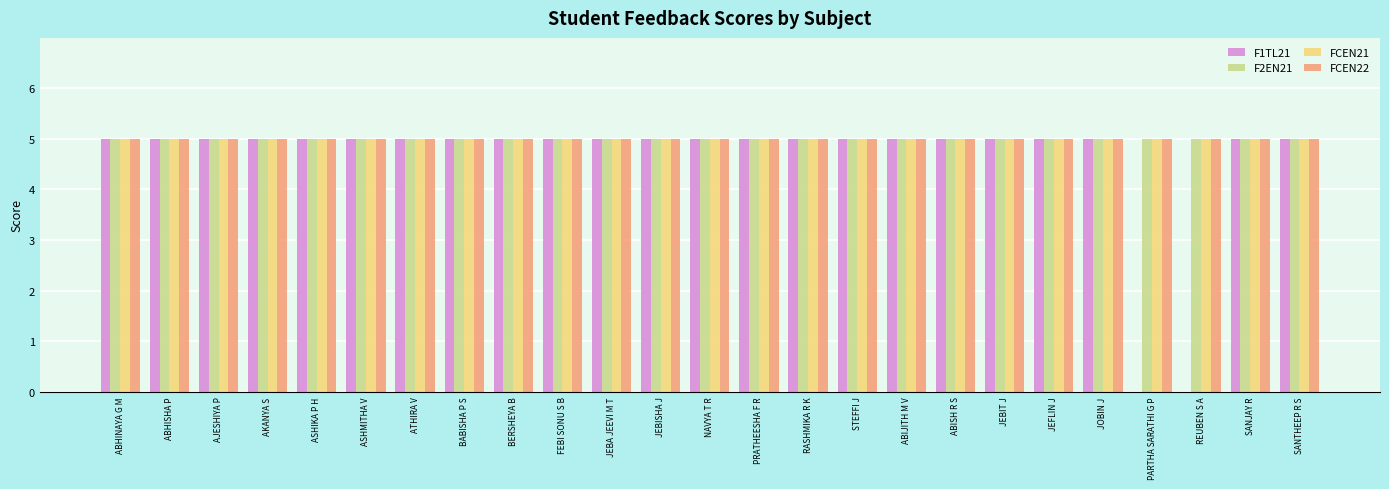

What is the greatest value displayed?

5